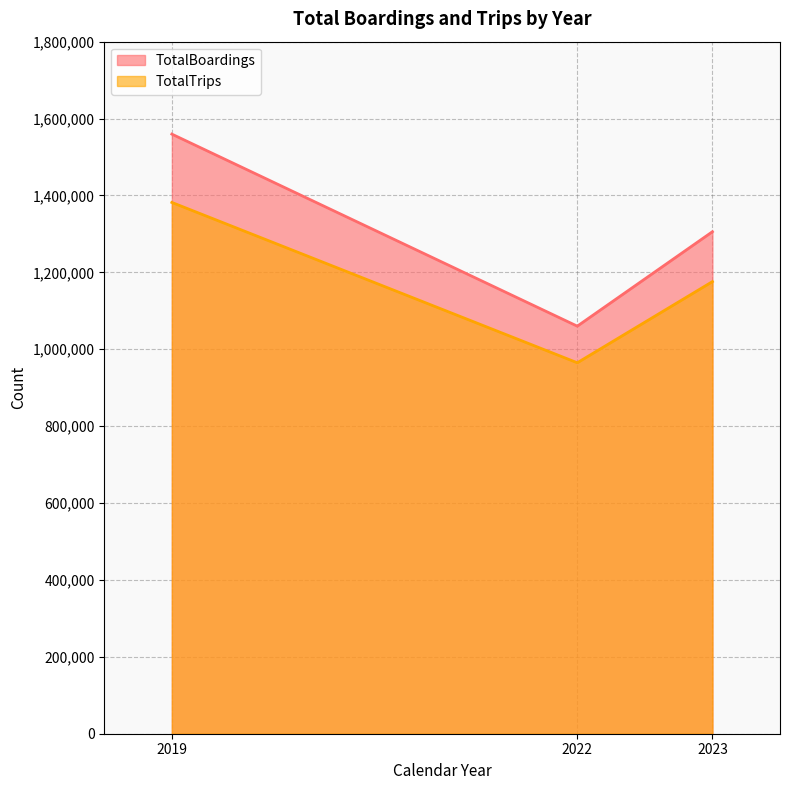

What is the difference between the maximum and minimum values in the TotalTrips series?

416995